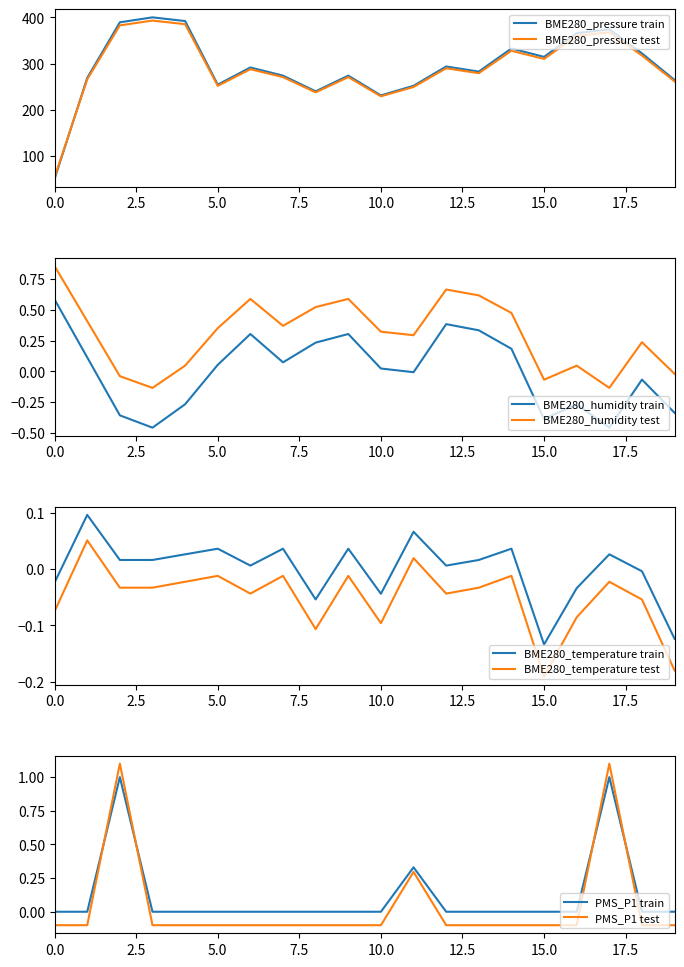

What is the maximum value for BME280_pressure train?

400.0